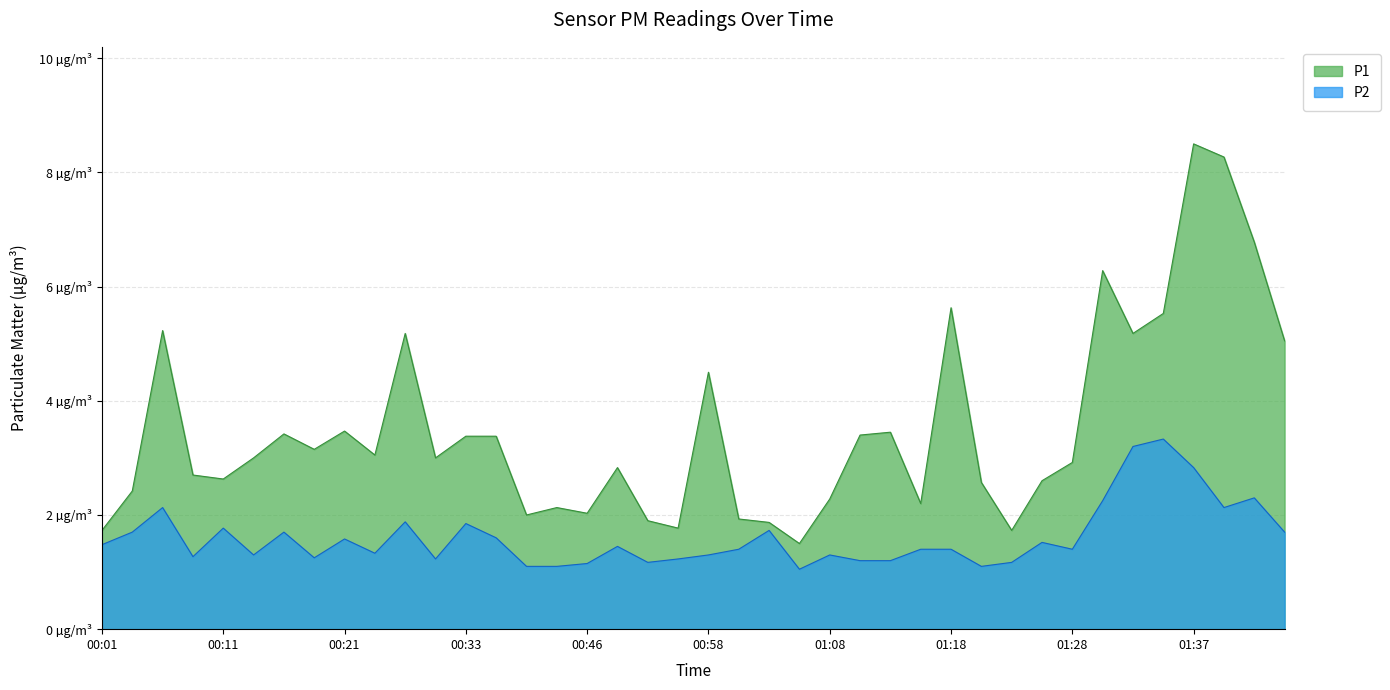

What is the sum of the P1 values at 00:36 and 01:01?

5.3